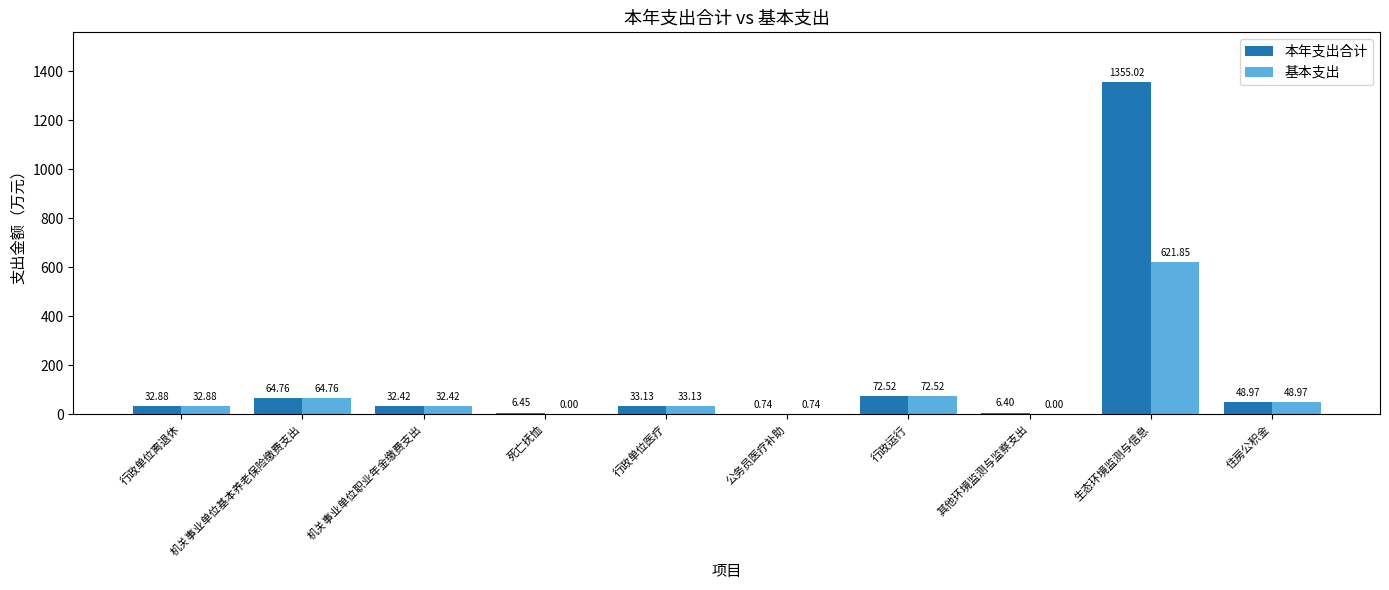

What is the sum of all 基本支出 values?

907.3